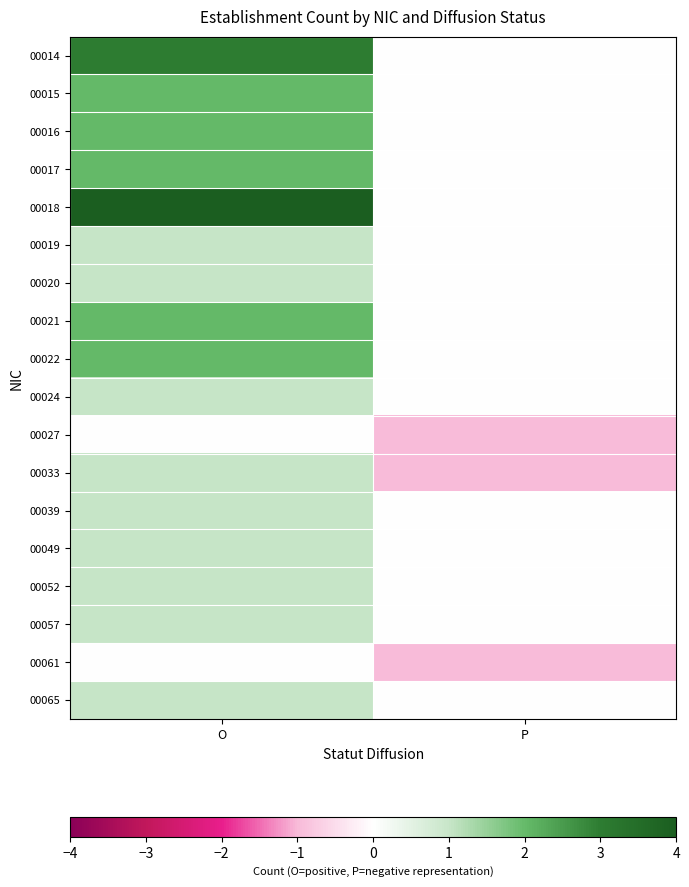

Count the number of data series in this chart.

18